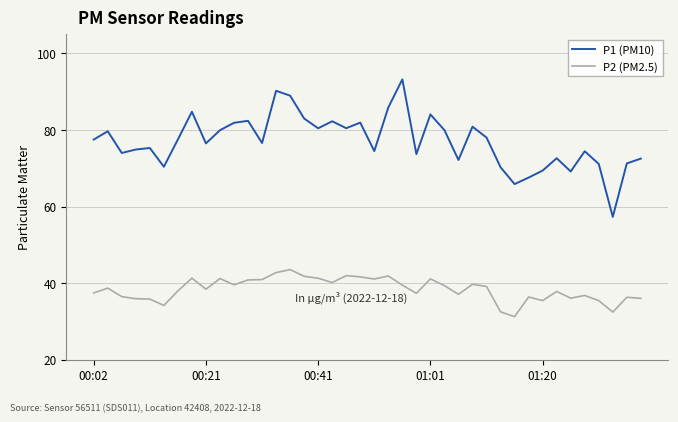

True or false: P1 (PM10) and P2 (PM2.5) intersect in this chart.

False